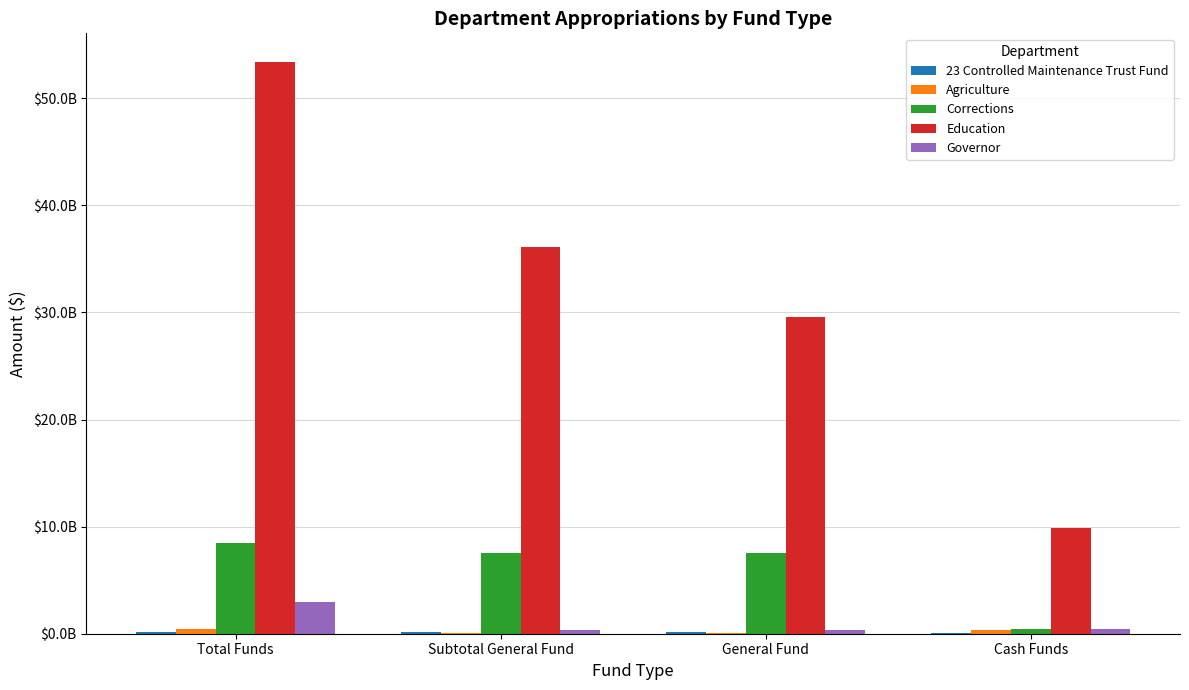

Count the number of data series in this chart.

5